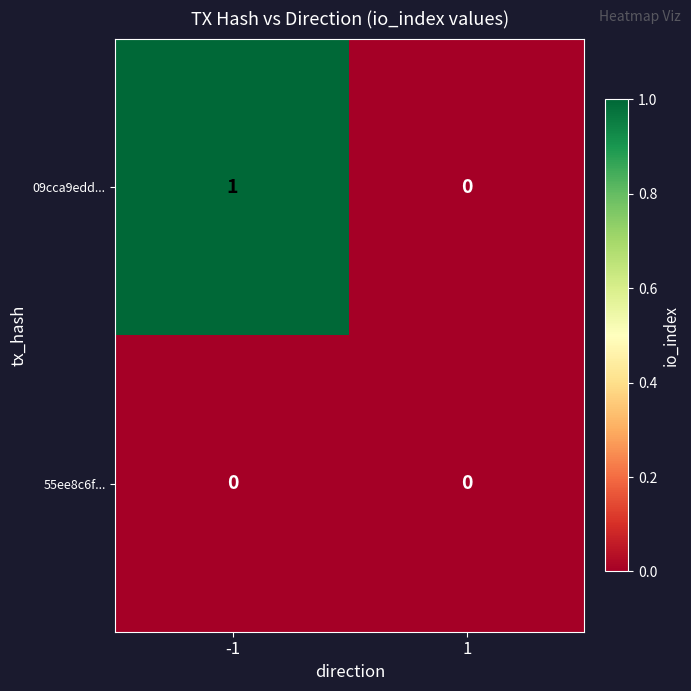

Count the number of data series in this chart.

2